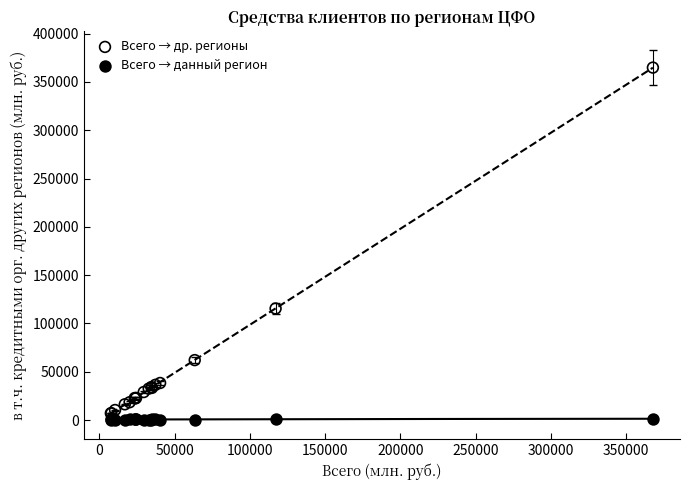

Which series reaches the minimum Y coordinate?

Всего → данный регион